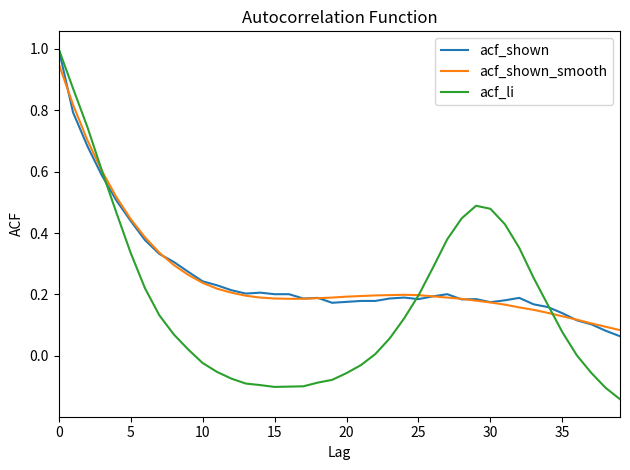

How many intersections are there between acf_shown_smooth and acf_li?

3